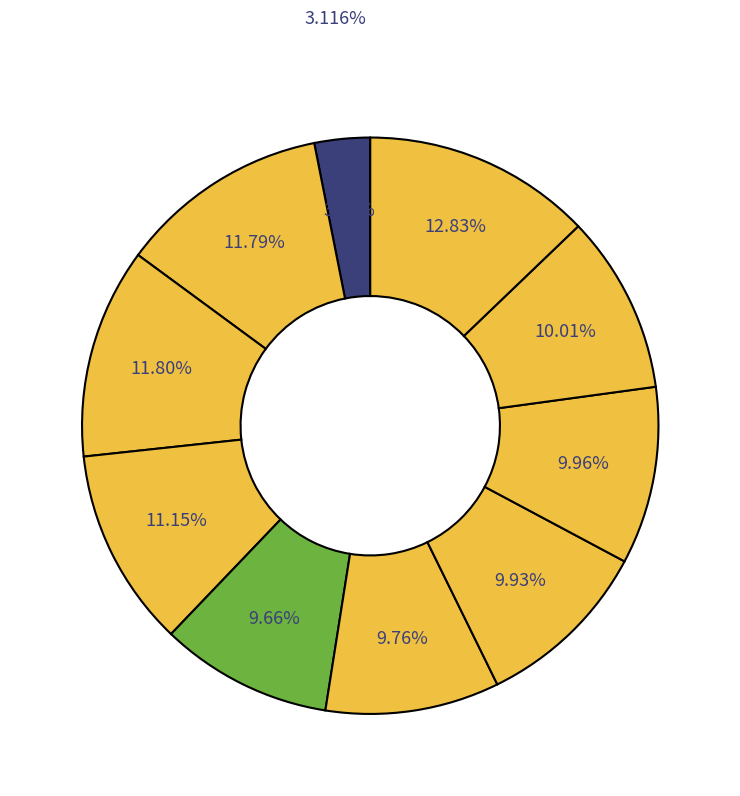

How many slices are in this pie chart?

10